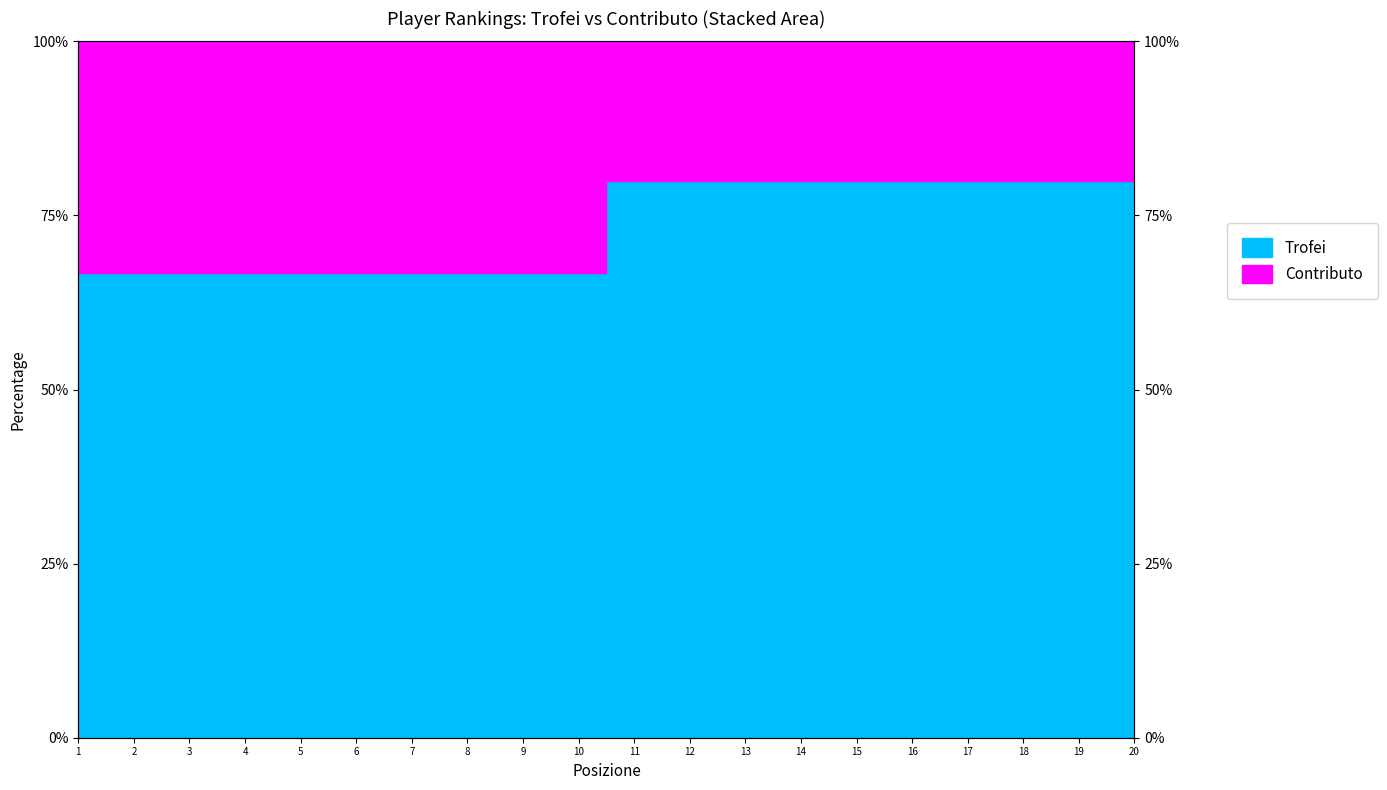

What is the value of the 11th point from the left?

80.0